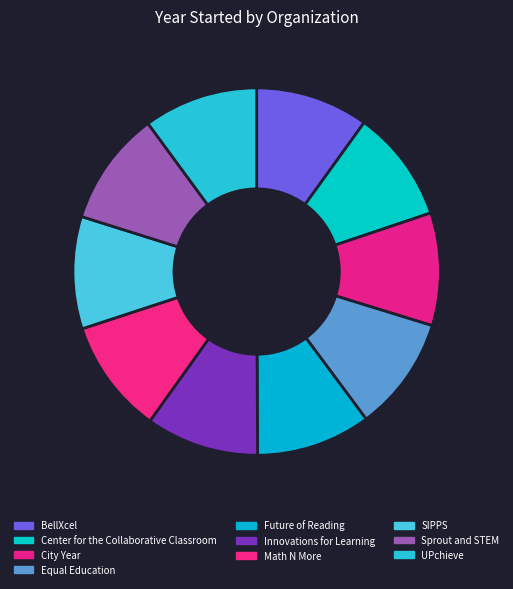

Is there any slice that represents more than half of the pie?

No